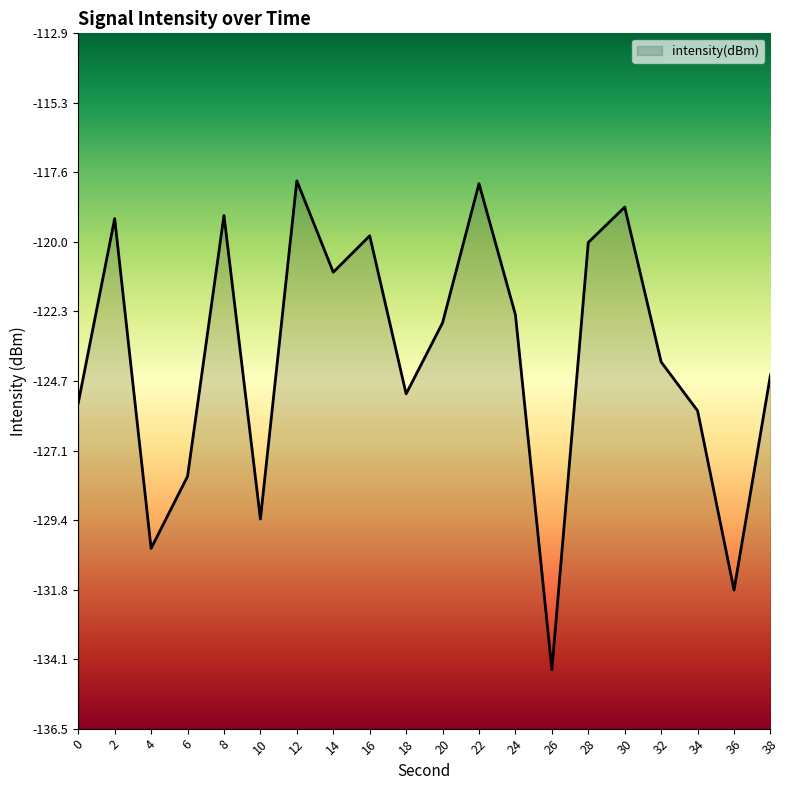

Read the value at 14.

-121.0